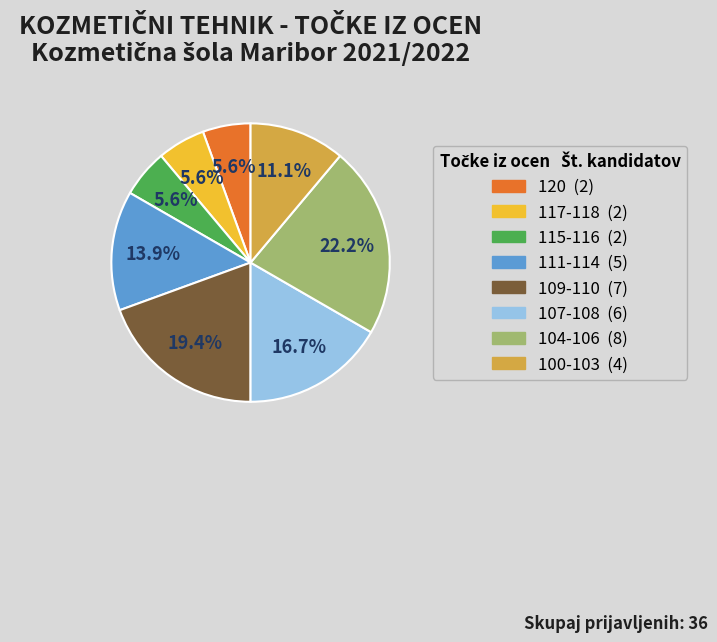

Does any single category account for the majority?

No